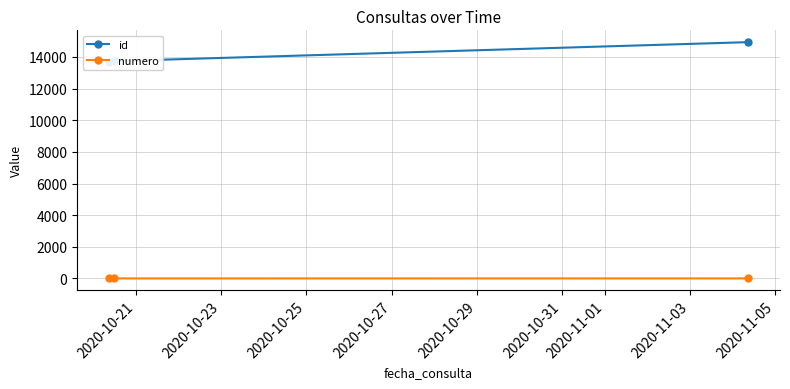

Which has a higher value, 2020-10-23 or 2020-10-21?

2020-10-23